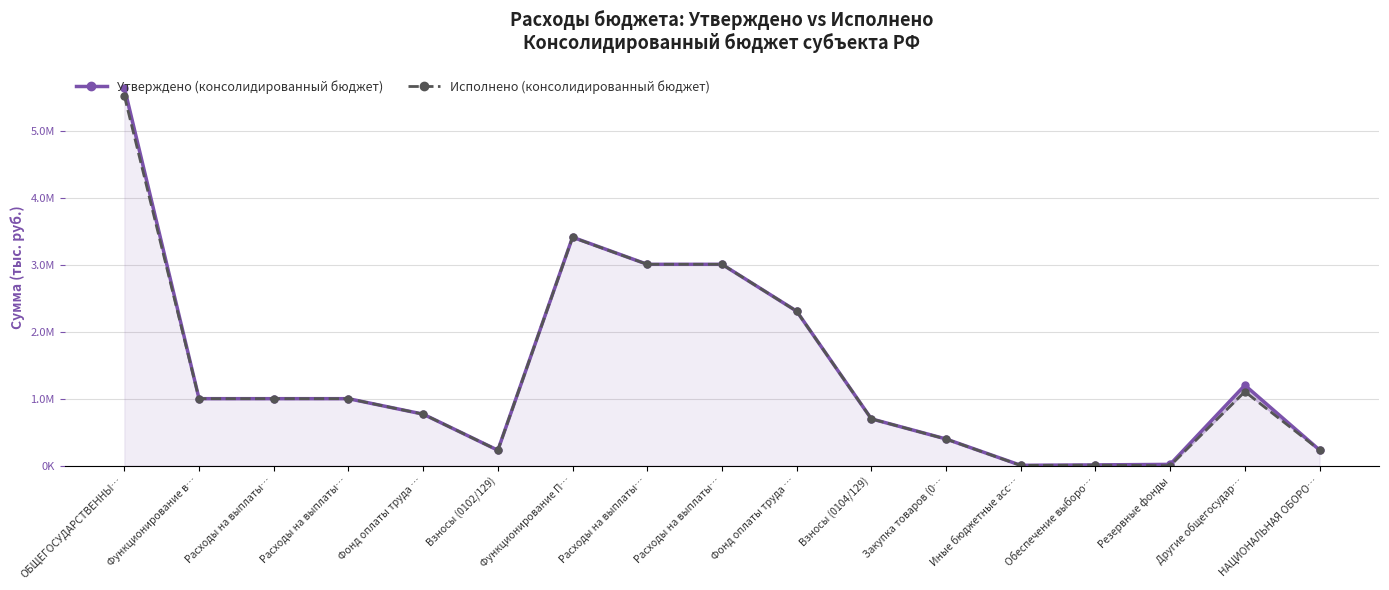

Which label corresponds to the largest value in the chart?

ОБЩЕГОСУДАРСТВЕННЫ…